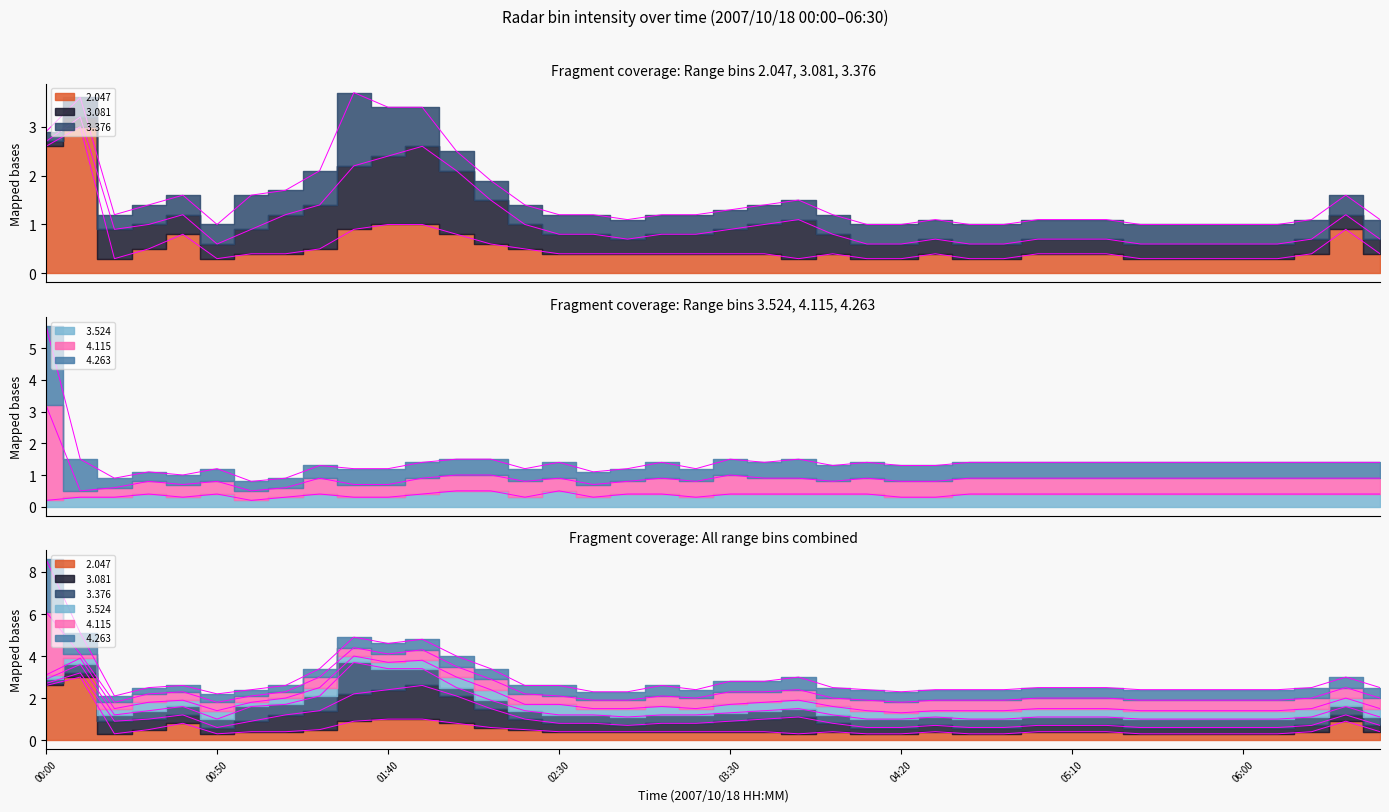

What is the label of the 7th point from the right?

05:40